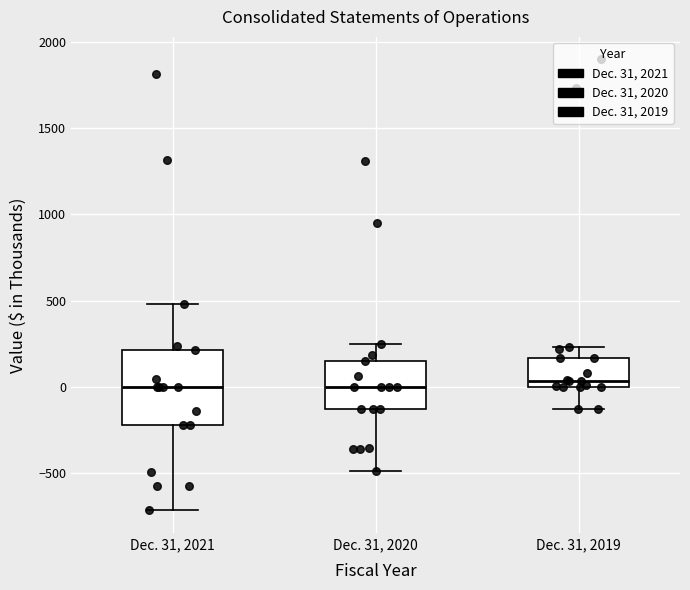

Where is the upper edge of the box for Dec. 31, 2021 on the y-axis? The values are not printed on the chart, so give them approximately, as read against the axis.

200